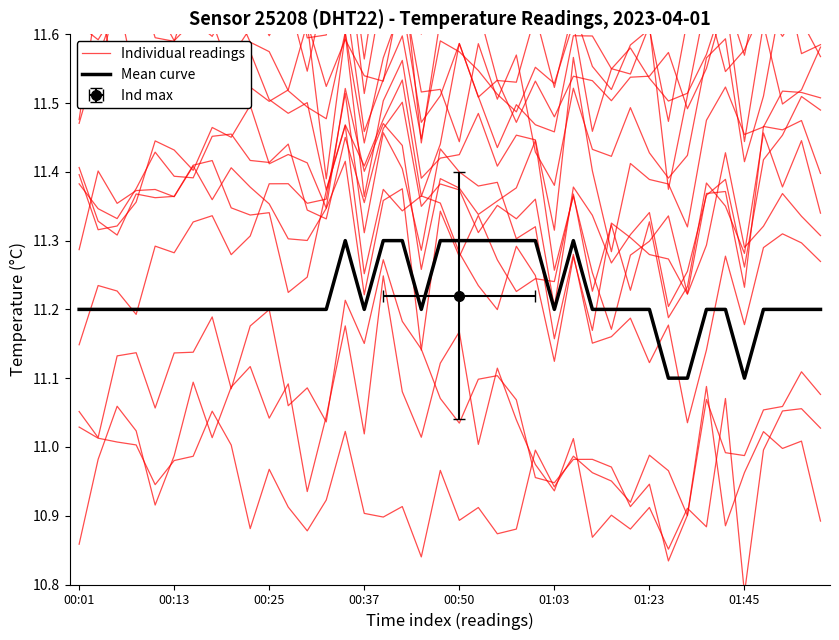

List the series in order of their peak value, highest first.

Individual readings, Mean curve